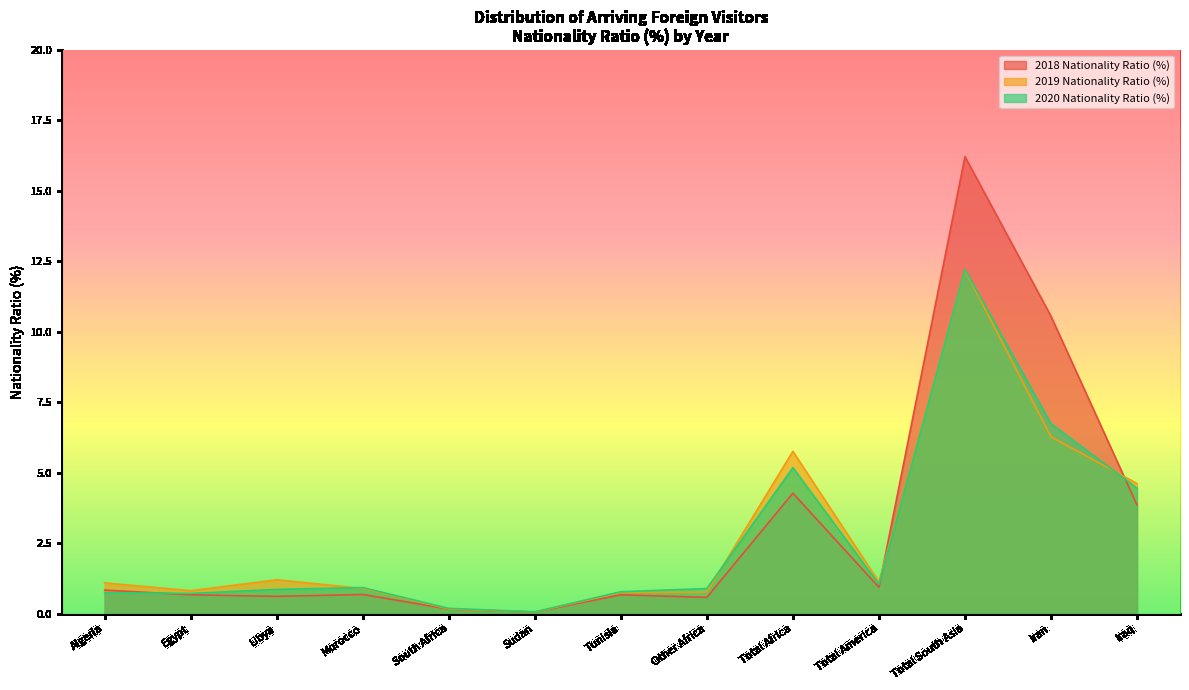

The 2018 Nationality Ratio (%) series shows 0.3 at Total America. True or false?

False